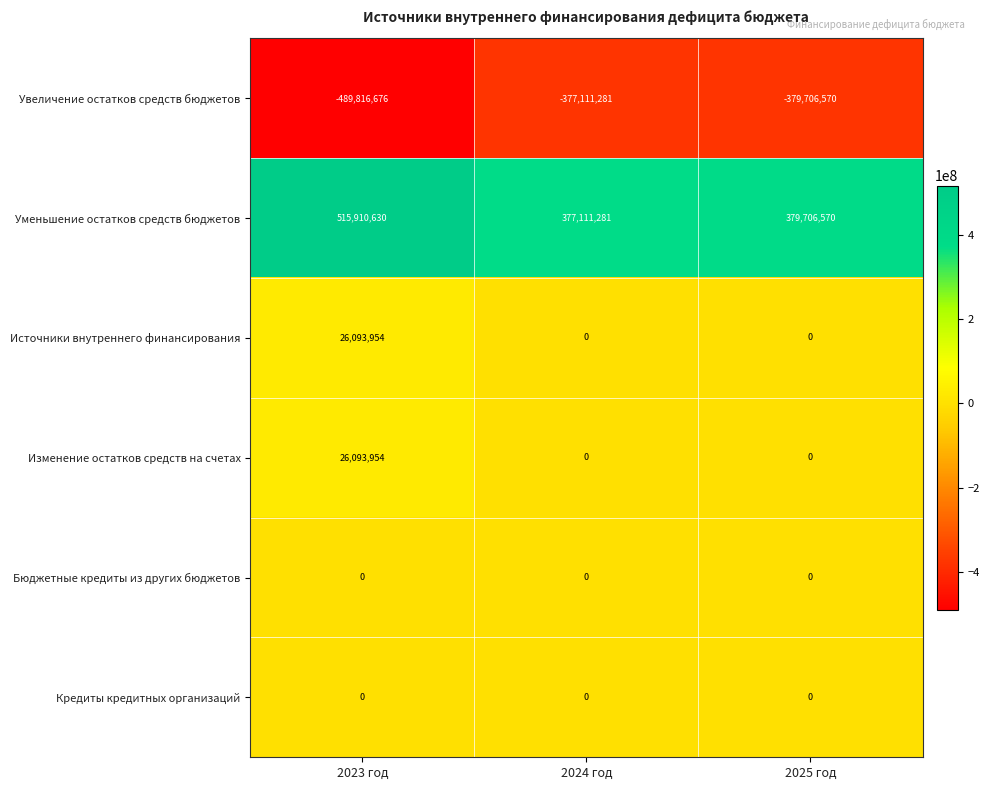

Which series has the widest spread of values?

Уменьшение остатков средств бюджетов